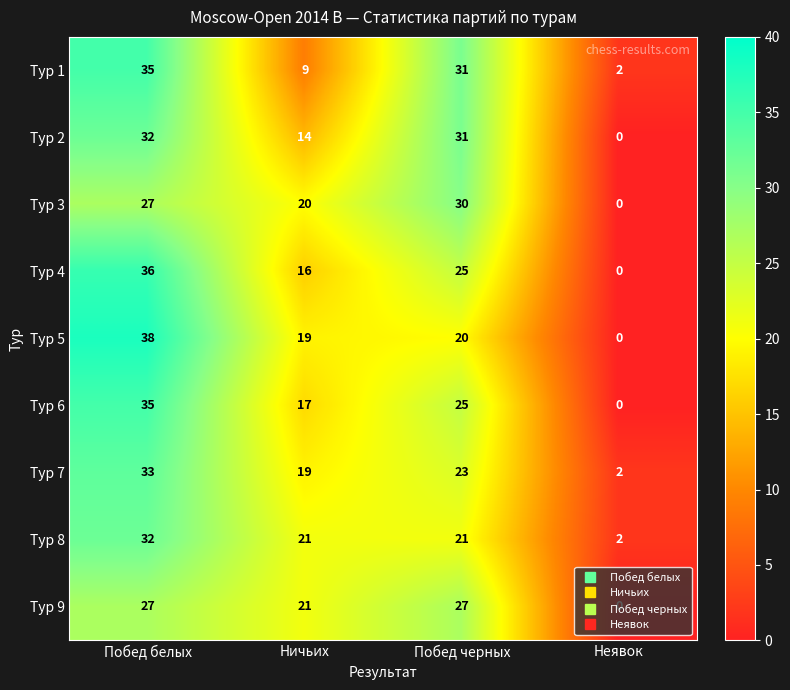

True or false: Тур 3 has a value of 27 at Побед белых.

True